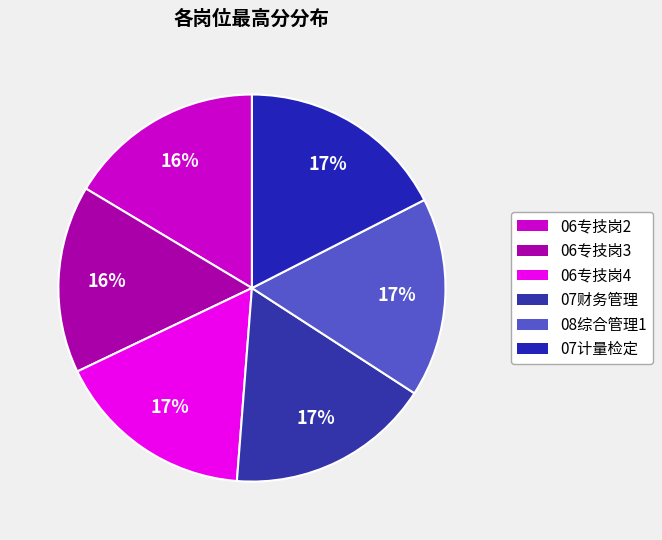

Do 06专技岗3 and 06专技岗4 together represent more than half of the pie?

No